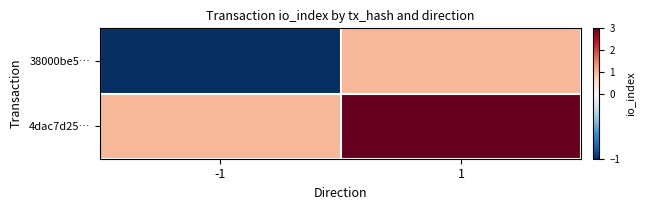

What is the difference between the highest and lowest values at -1?

2